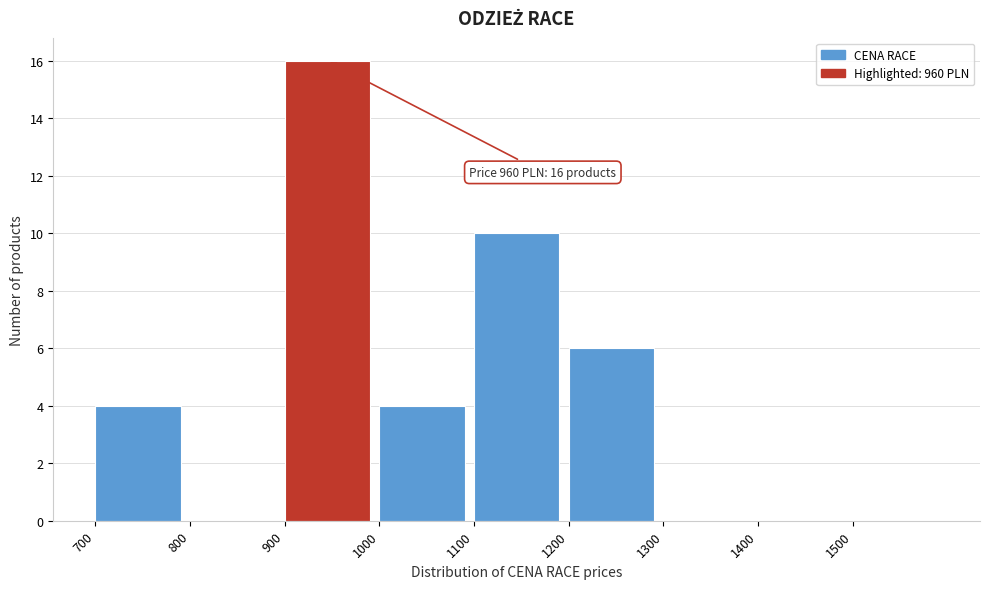

Which range on the x-axis has the tallest bar?

900 to 1000